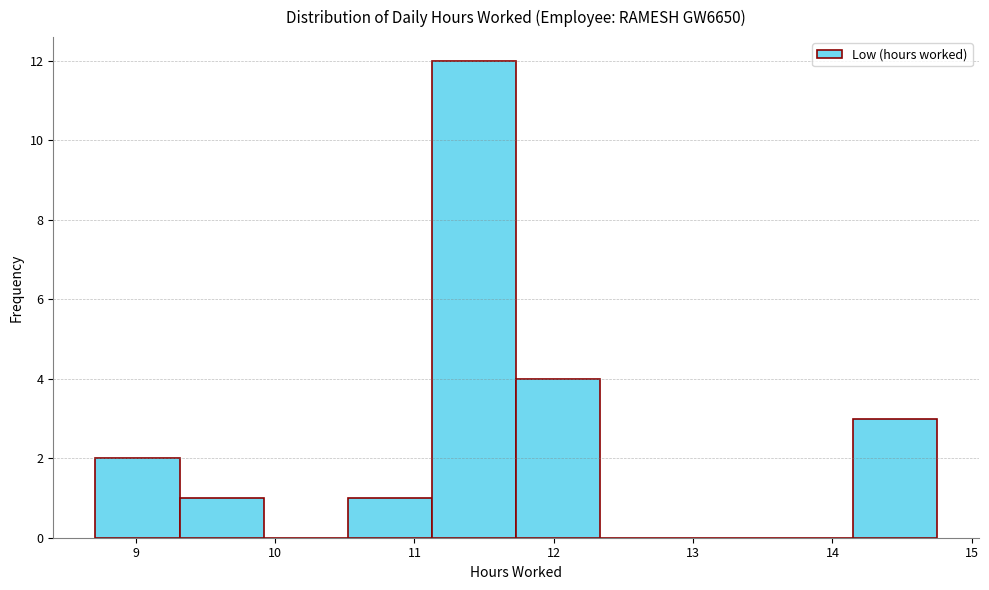

Reading left to right, transcribe this chart: for each bar, give the range it covers on the x-axis and its height. Neither the bar edges nor the heights are printed on the chart, so give them approximately, as read against the axes.

8.7 to 9.3: 2
9.3 to 9.9: 1
9.9 to 10.5: 0
10.5 to 11.1: 1
11.1 to 11.7: 12
11.7 to 12.3: 4
12.3 to 12.9: 0
12.9 to 13.5: 0
13.5 to 14.1: 0
14.1 to 14.8: 3